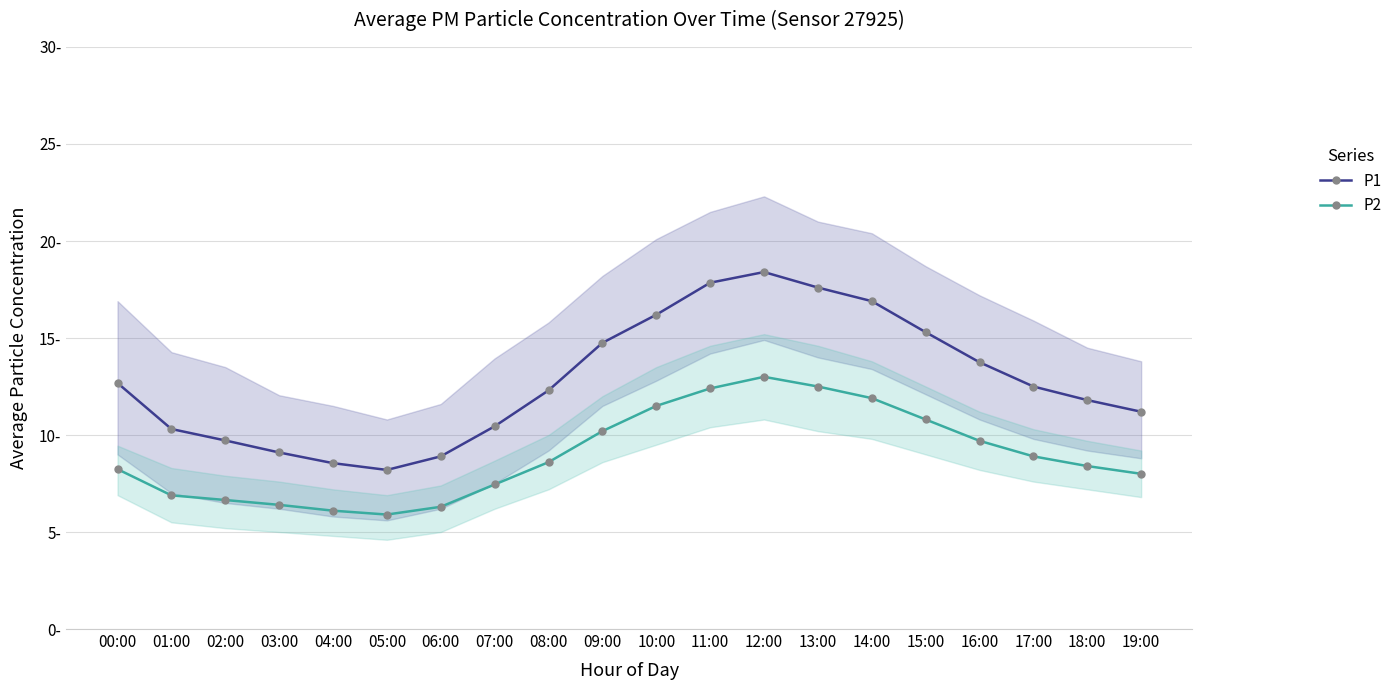

Which has a higher value, 14:00 or 16:00?

14:00